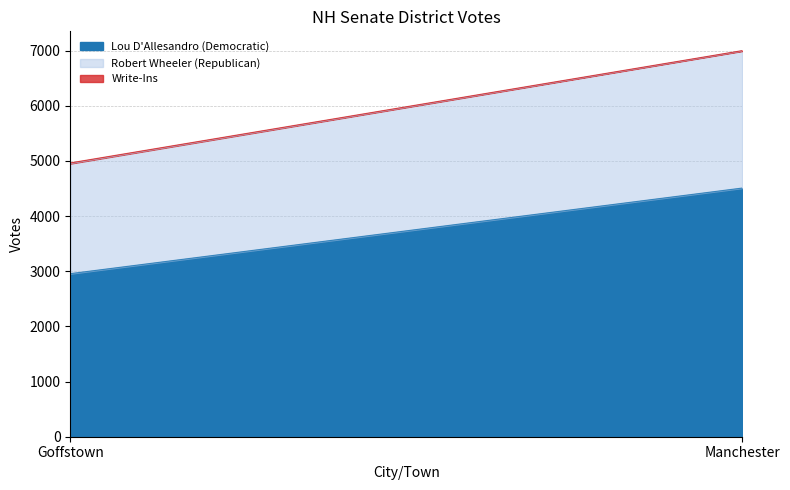

Reading right to left, list all the values displayed in this chart.

Lou D'Allesandro (Democratic): 4509	2957
Robert Wheeler (Republican): 2485	1996
Write-Ins: 7	12